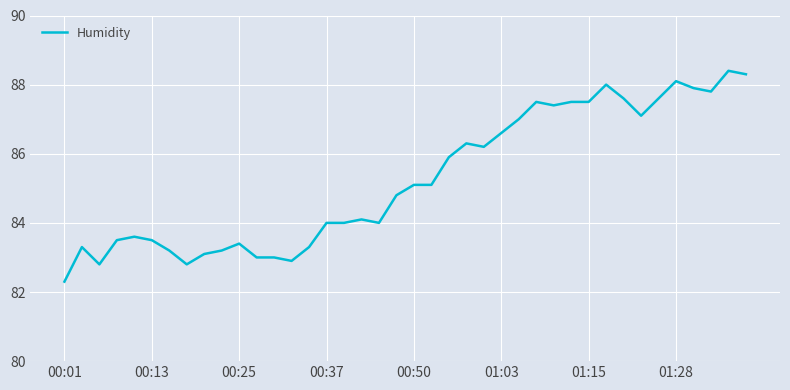

What is the difference between the maximum and minimum values?

6.1